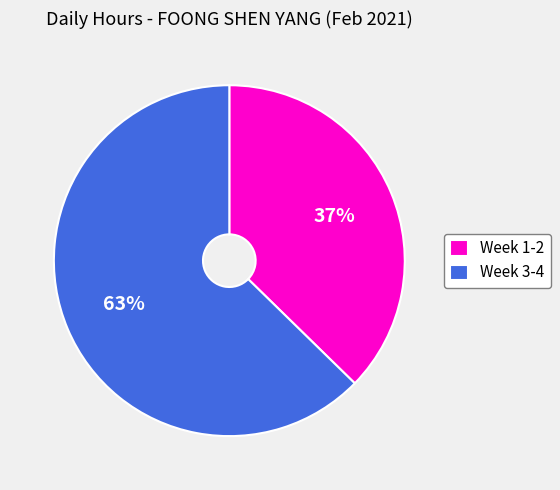

What percentage is the Week 3-4 slice, to the nearest percent?

63%